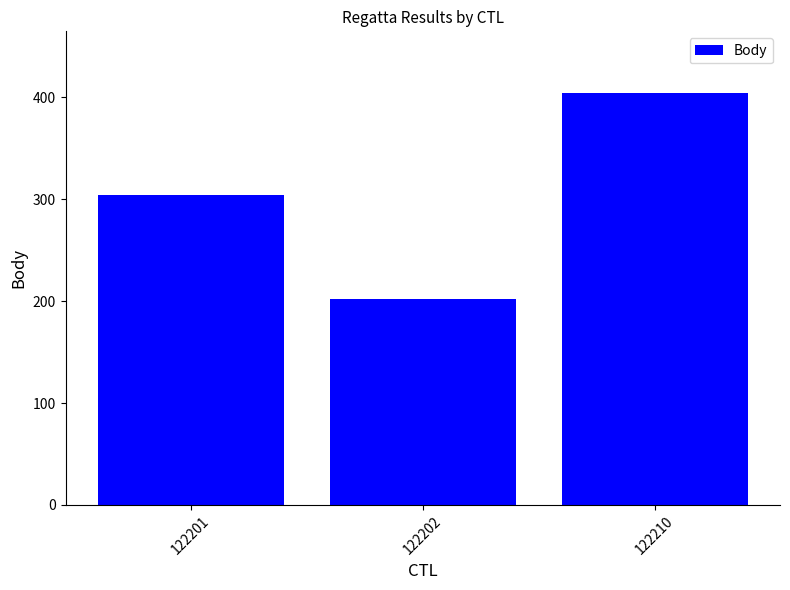

Reading left to right, extract all data points from this chart.

304	202	404